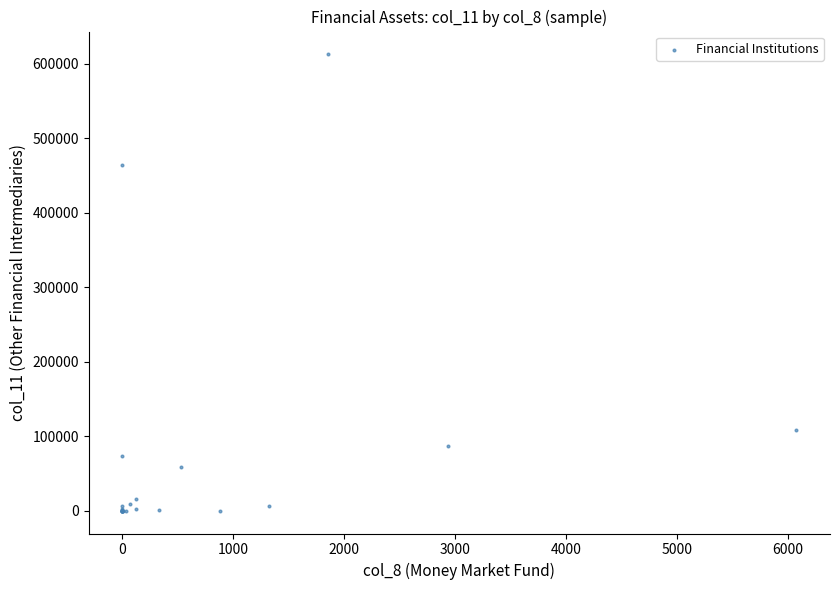

What Y value in the scatter plot is closest to 306273?

463829.5